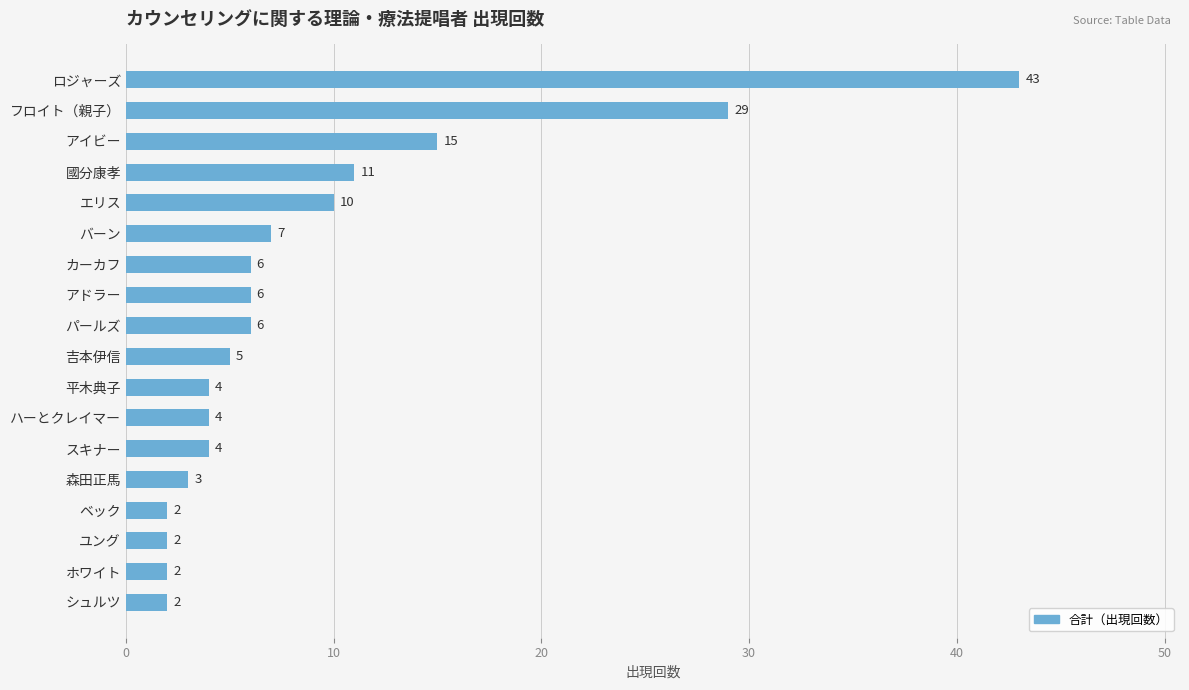

What is the sum of the values at カーカフ and ユング?

8